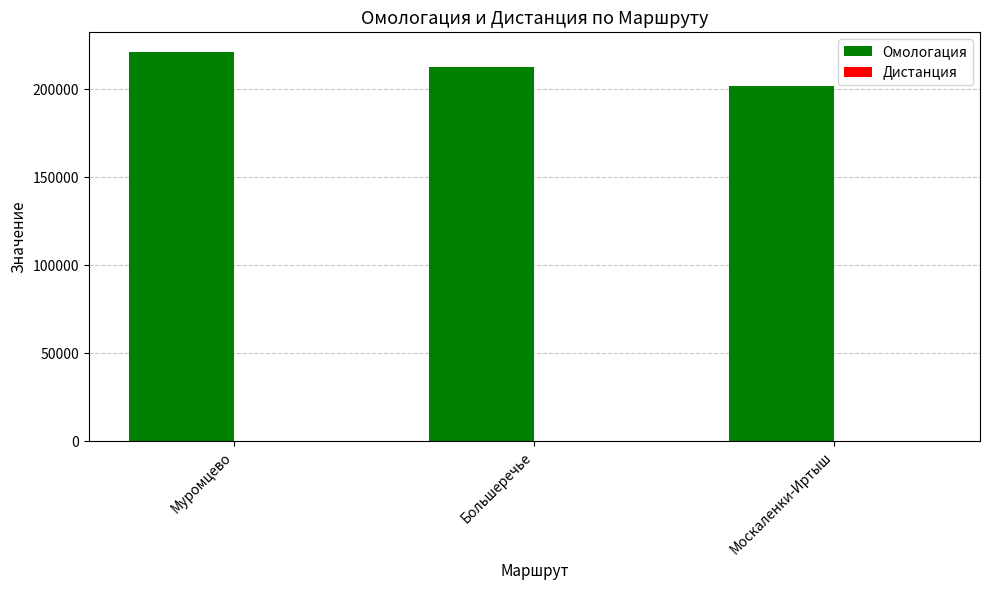

How many Омологация values are between 201748 and 221128?

3